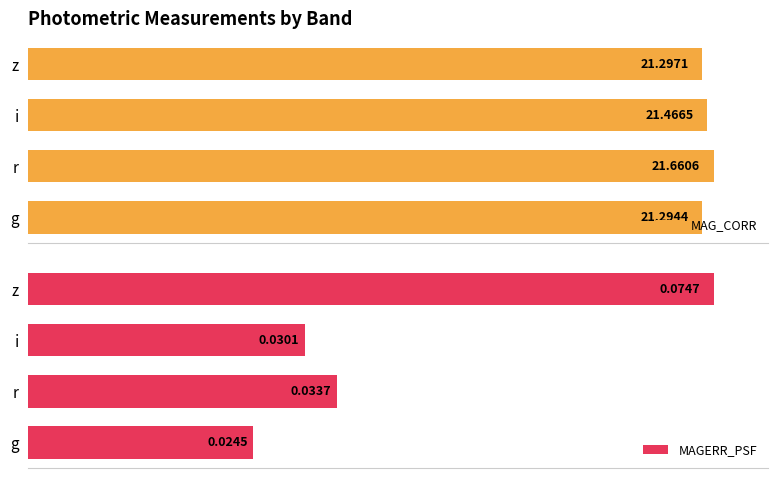

At which label is MAG_CORR closest to 21?

g